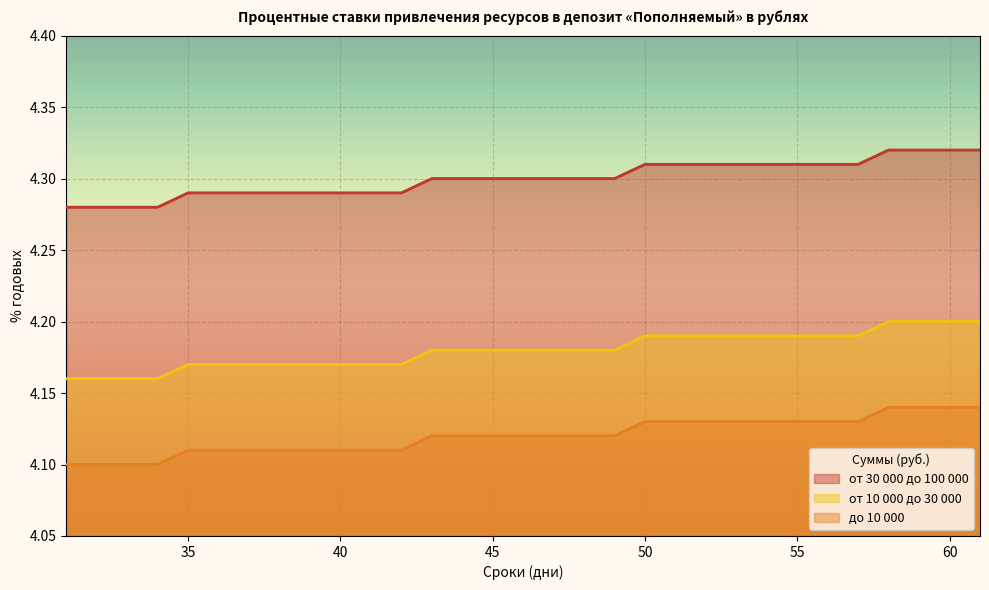

Is the value of от 30 000 до 100 000 at 60 greater than the value of от 10 000 до 30 000 at 57?

Yes